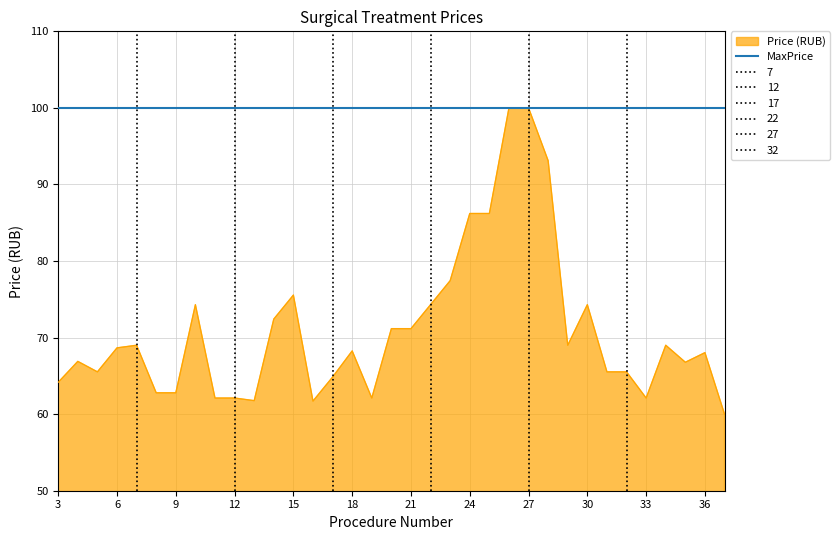

Reading left to right, transcribe all the data shown in this chart.

64.2	66.9	65.5	68.7	69.0	62.8	62.8	74.3	62.1	62.1	61.8	72.4	75.6	61.7	64.8	68.3	62.1	71.2	71.2	74.3	77.4	86.2	86.2	100.0	100.0	93.1	69.0	74.3	65.5	65.5	62.1	69.0	66.8	68.0	60.0